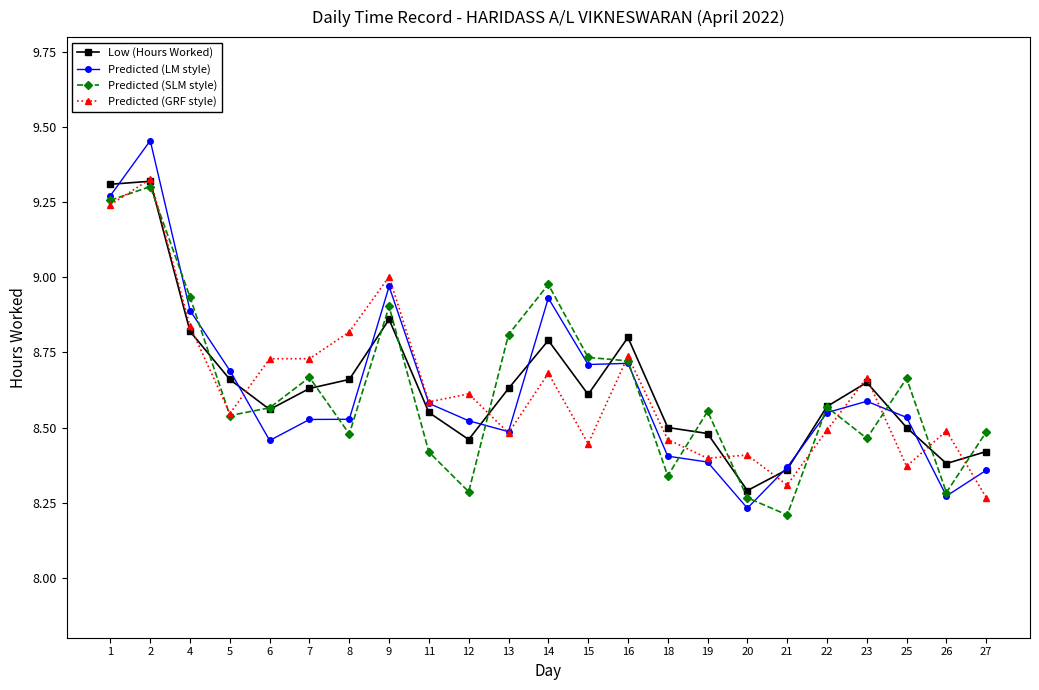

True or false: Predicted (SLM style) has more than 0 interior local peaks.

True